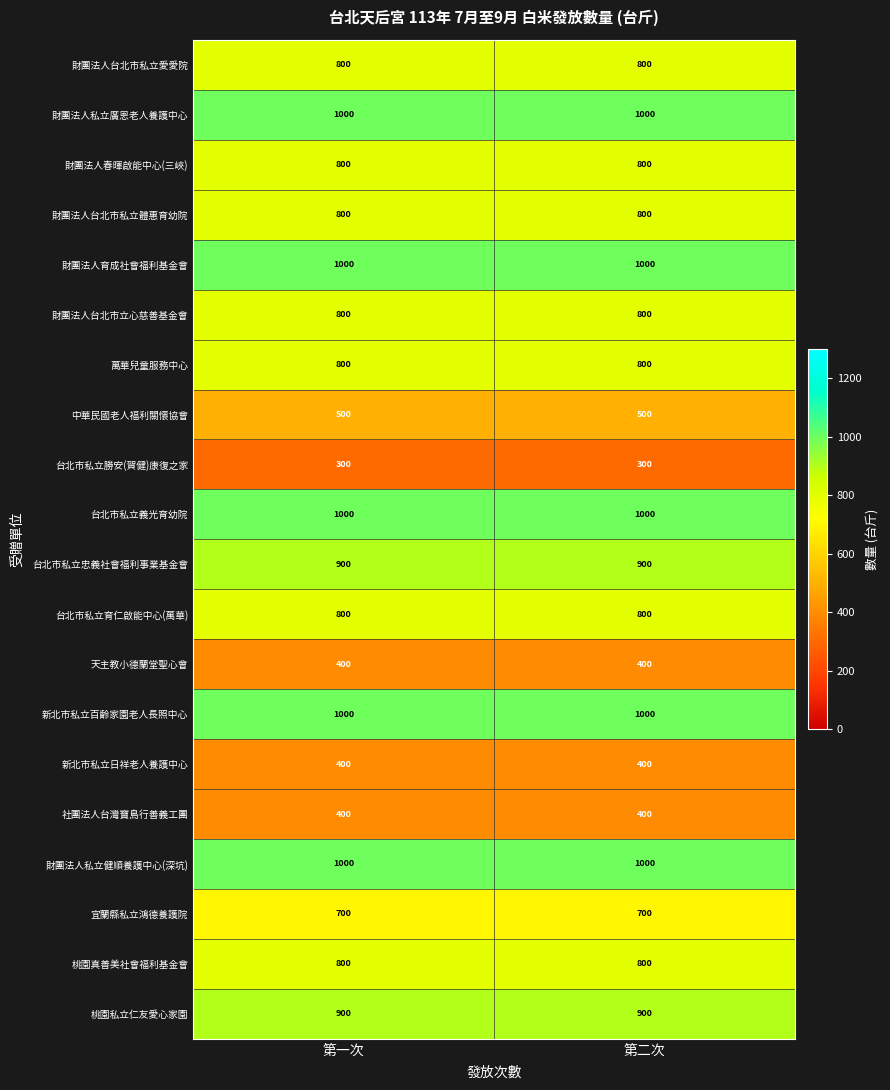

At how many categories does at least one series exceed 607?

2